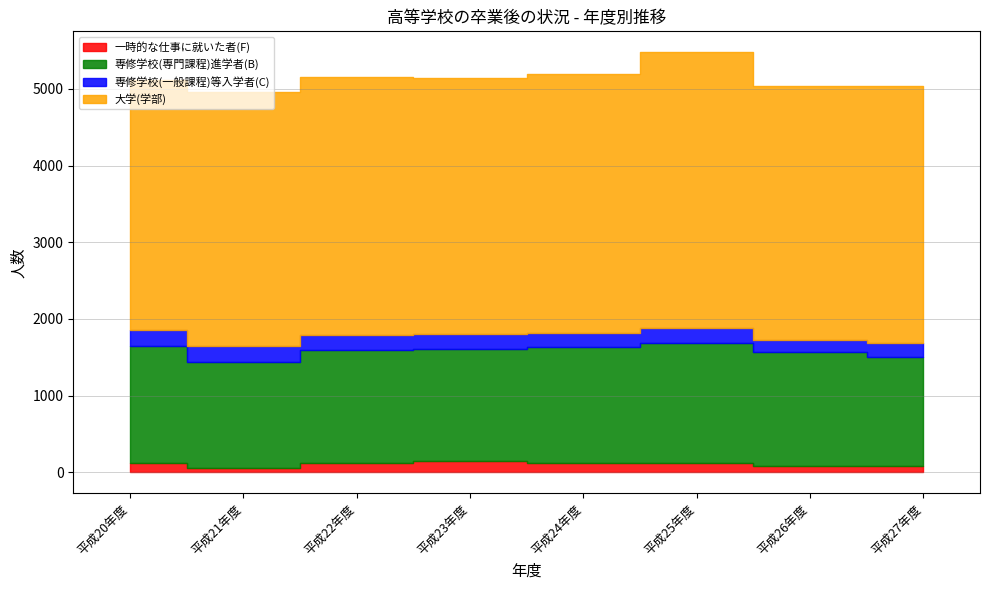

True or false: 大学・短大進学率(A)/(総数) and 専修学校(一般課程)等入学者(C) cross at least once.

False